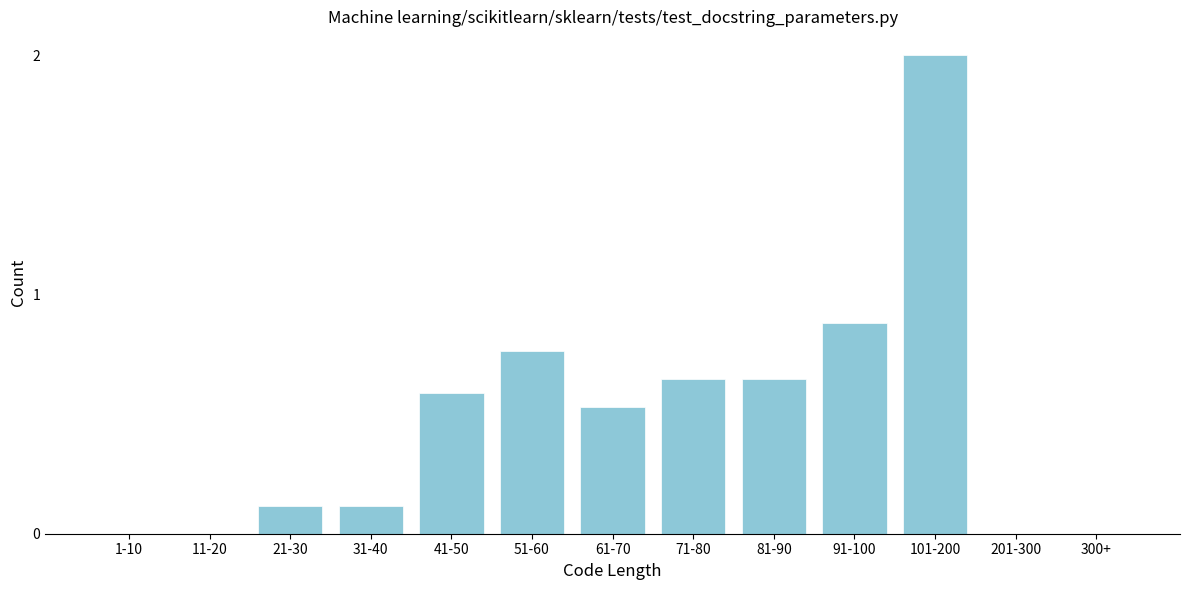

At which label is the value closest to 1?

91-100